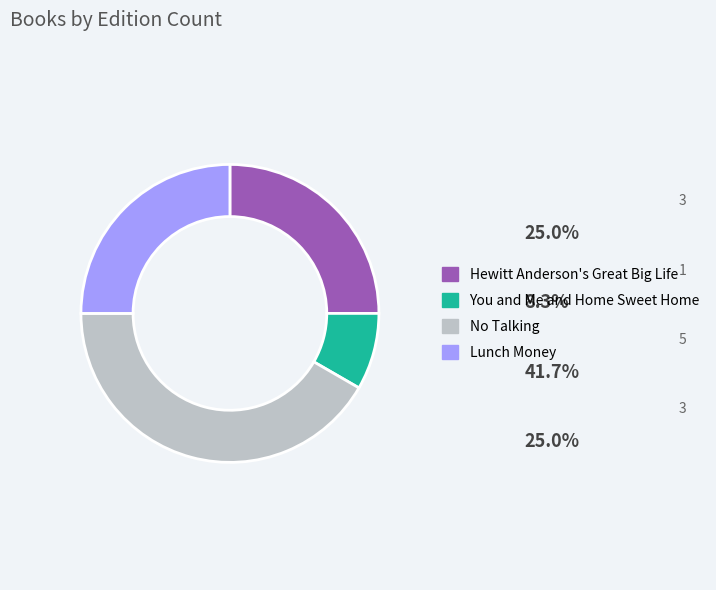

Combined, do Hewitt Anderson's Great Big Life and No Talking account for over 50%?

Yes